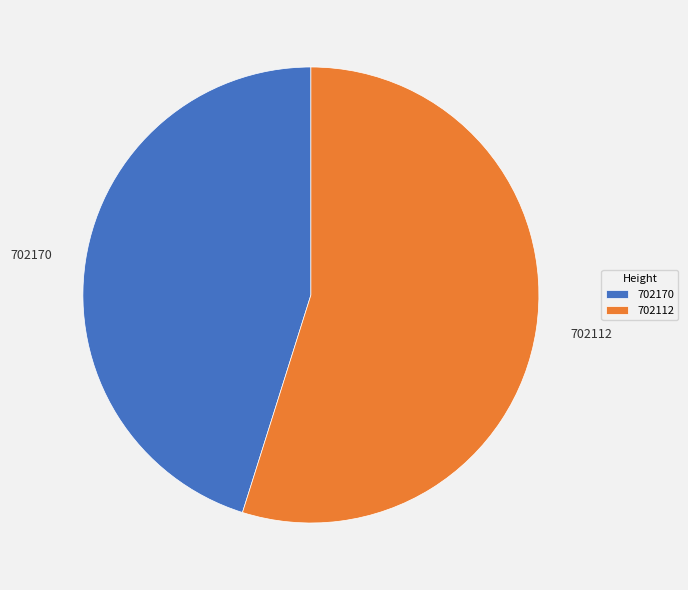

Is 702170 the majority of the pie?

No